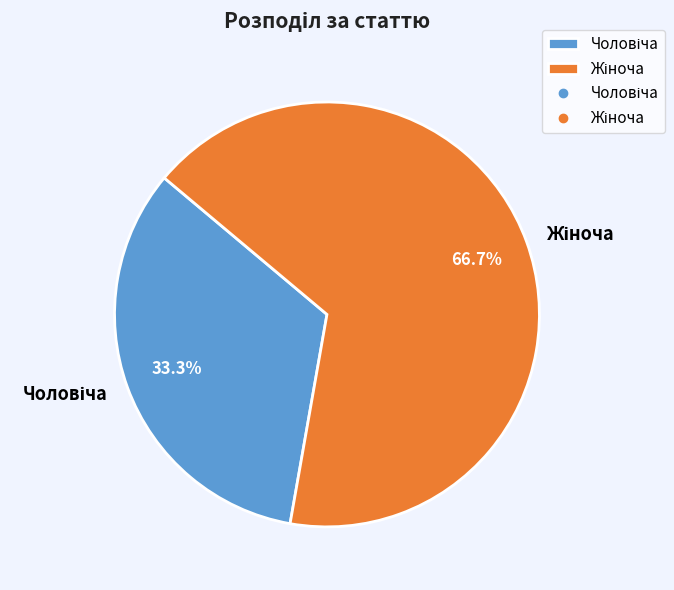

Does any single category account for the majority?

Yes